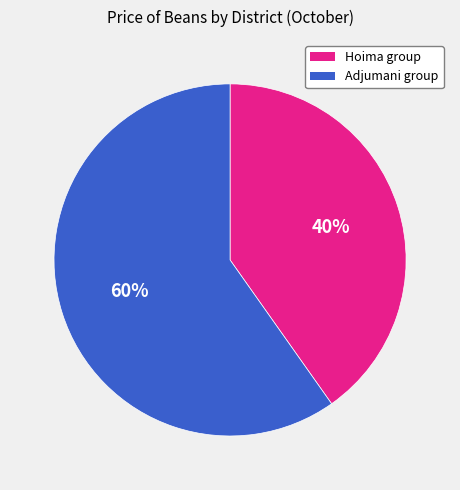

Is there any slice that represents more than half of the pie?

Yes